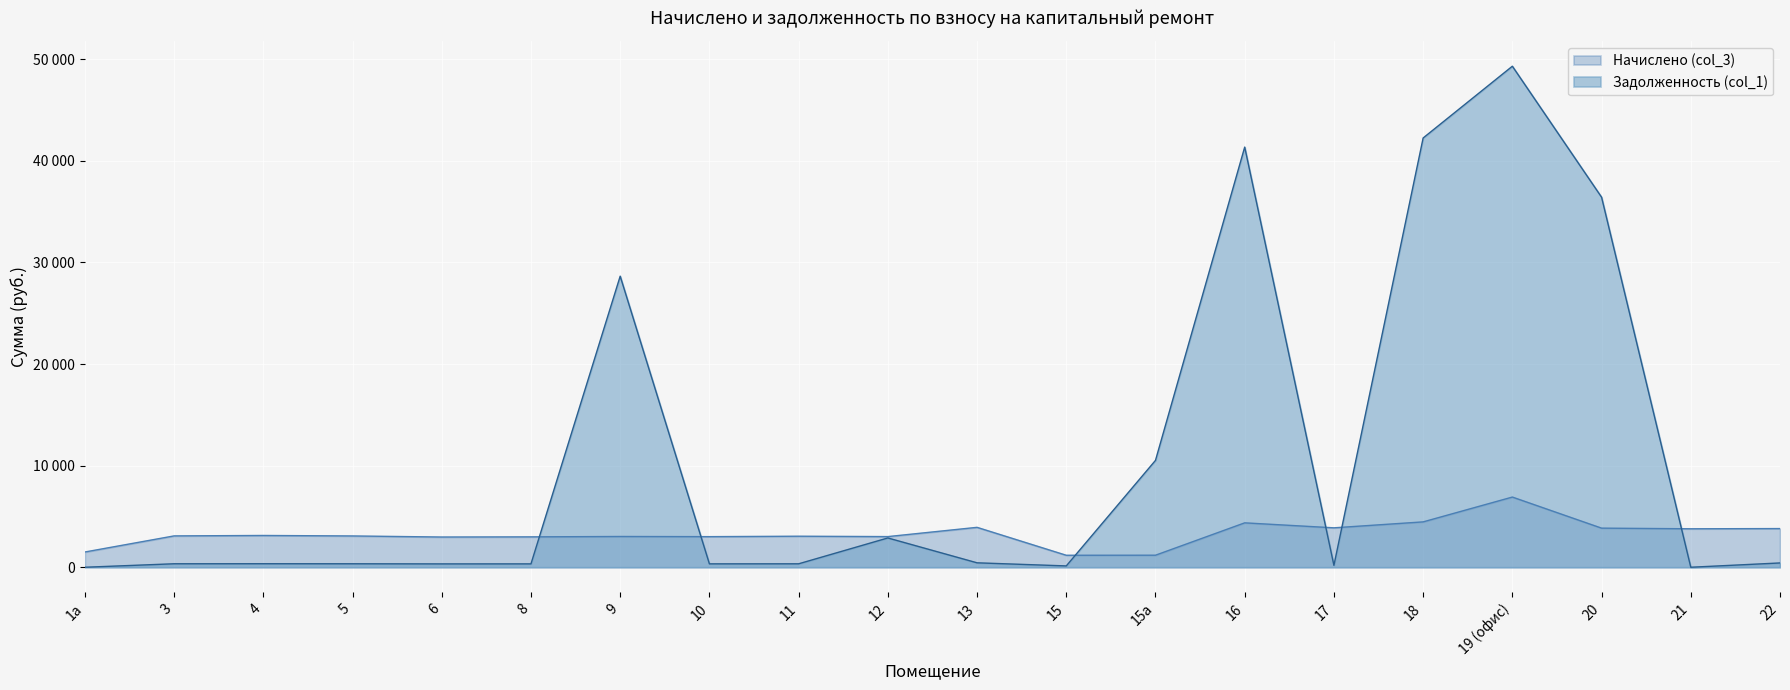

The Начислено (col_3) series shows 1541.7 at 18. True or false?

False